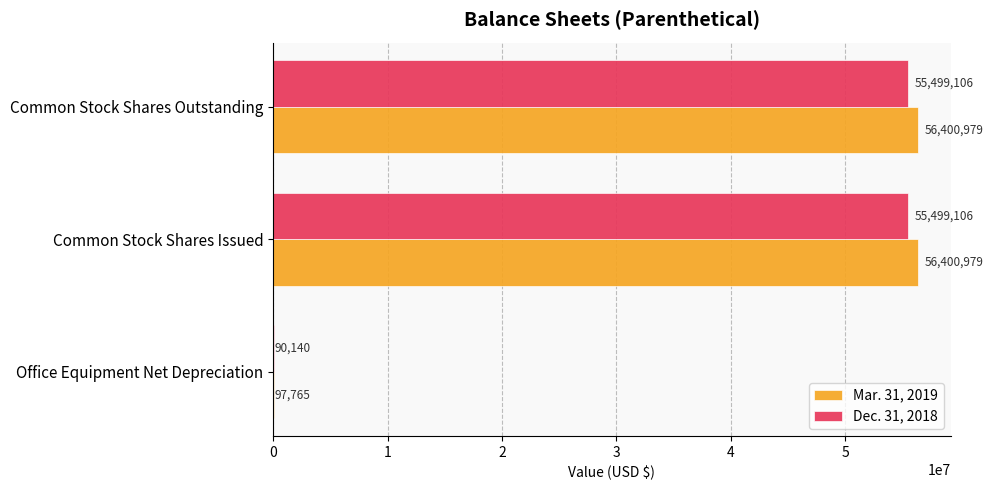

The Mar. 31, 2019 series shows 99799656 at Common Stock Shares Issued. True or false?

False